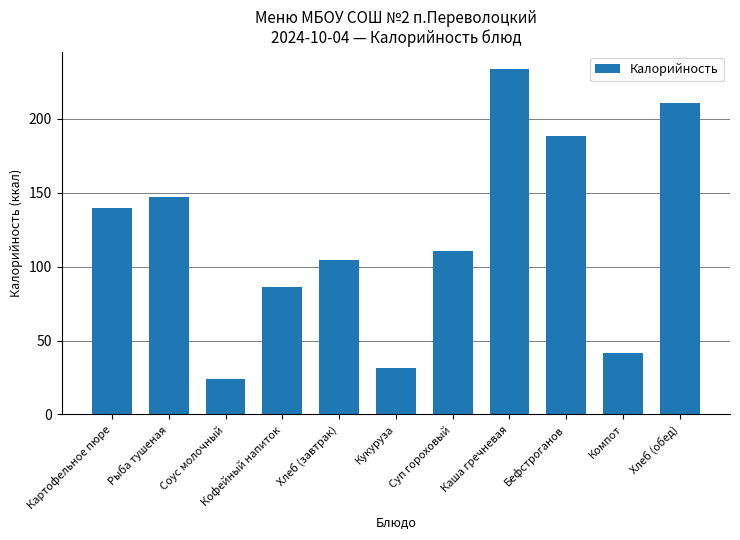

List the labels in order of value, largest first.

Каша гречневая, Хлеб (обед), Бефстроганов, Рыба тушеная, Картофельное пюре, Суп гороховый, Хлеб (завтрак), Кофейный напиток, Компот, Кукуруза, Соус молочный